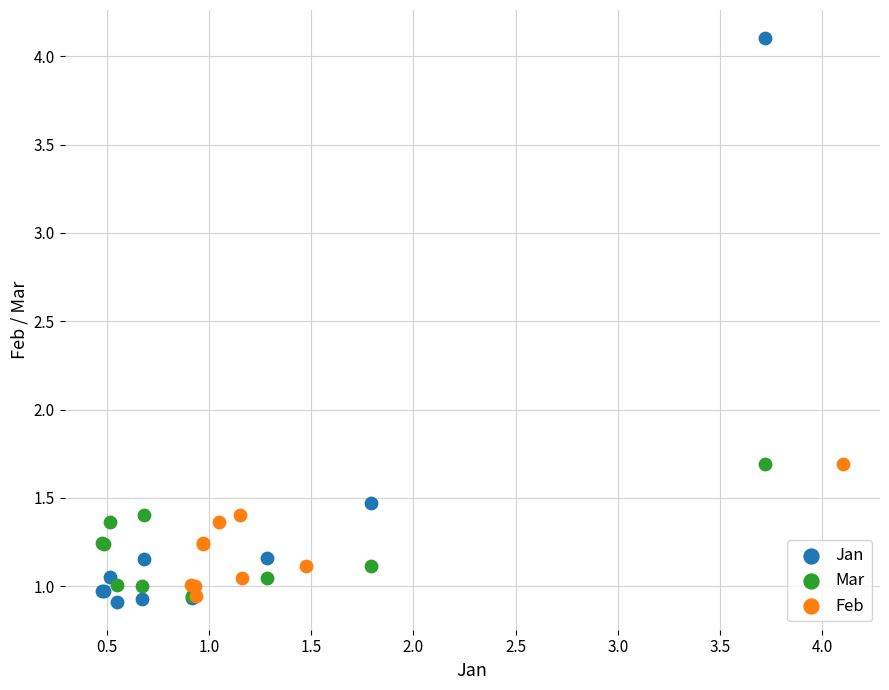

What are all the series names shown in the legend?

Jan, Mar, Feb